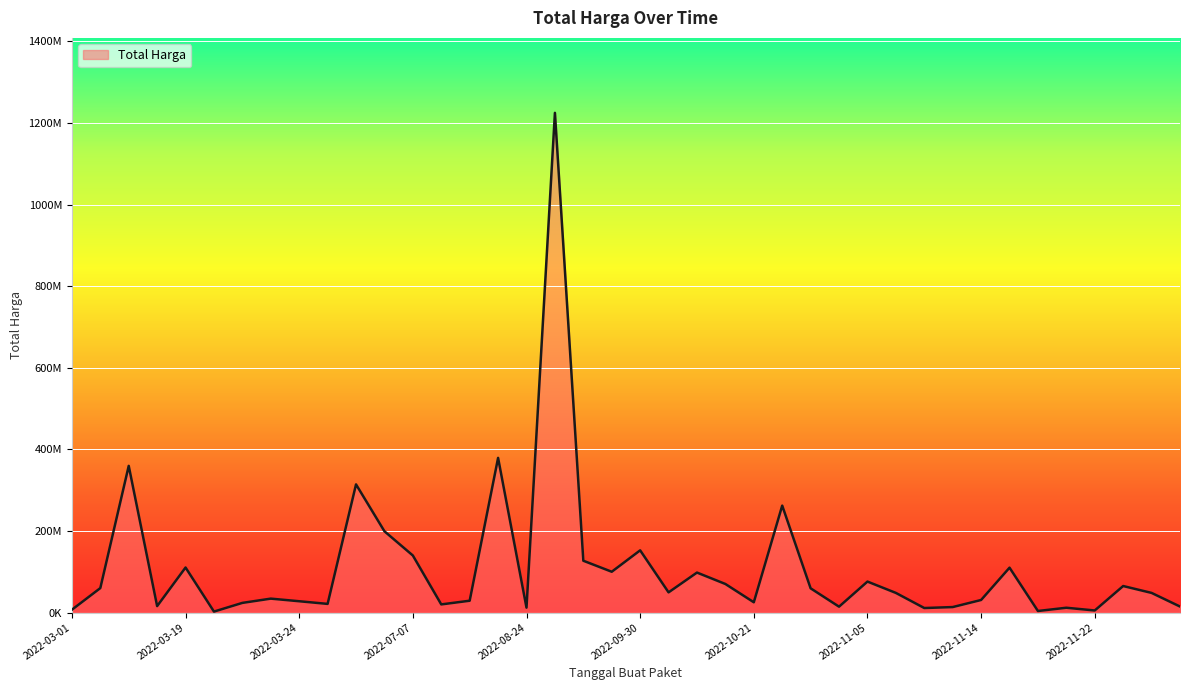

Does the chart have visible grid lines?

Yes